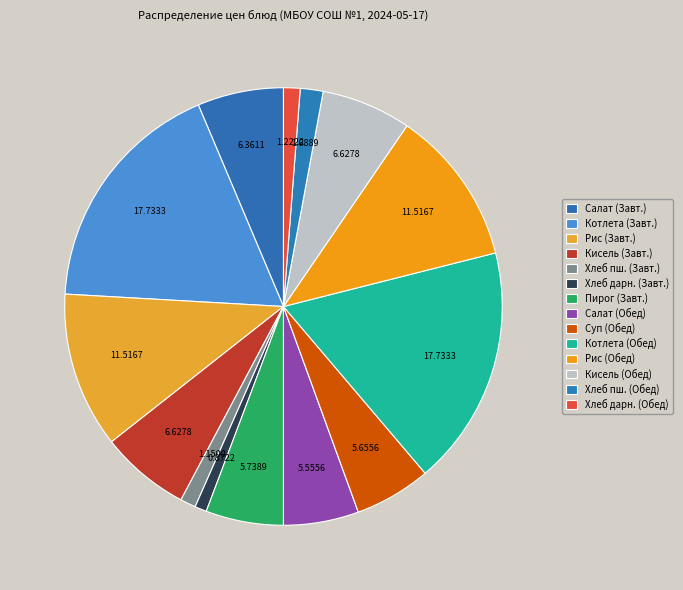

How many slices are in this pie chart?

14